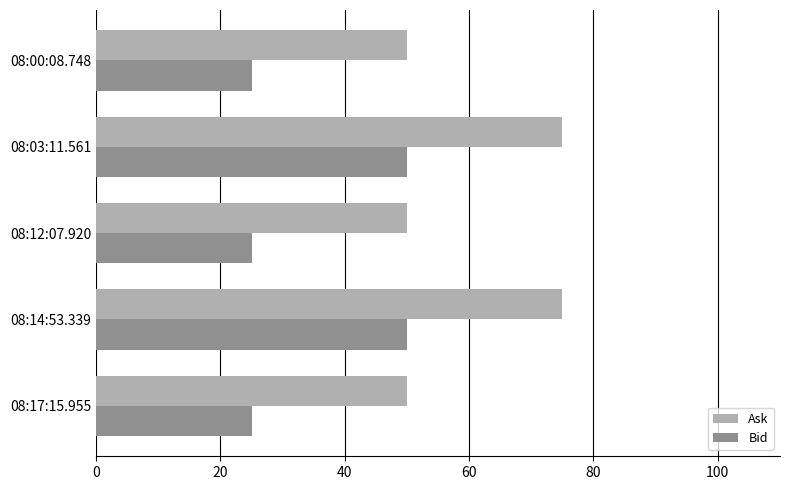

What is the spread (max minus min) of values at 08:00:08.748?

25.0